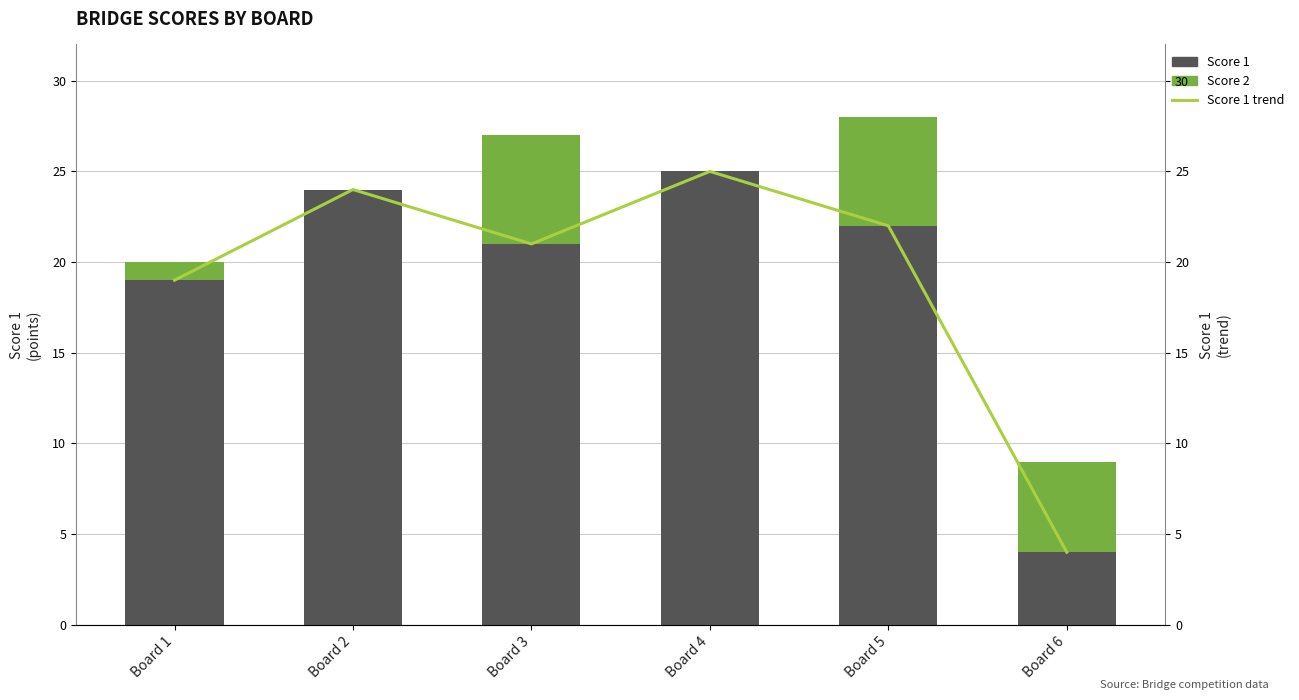

How many groups of bars are there?

6